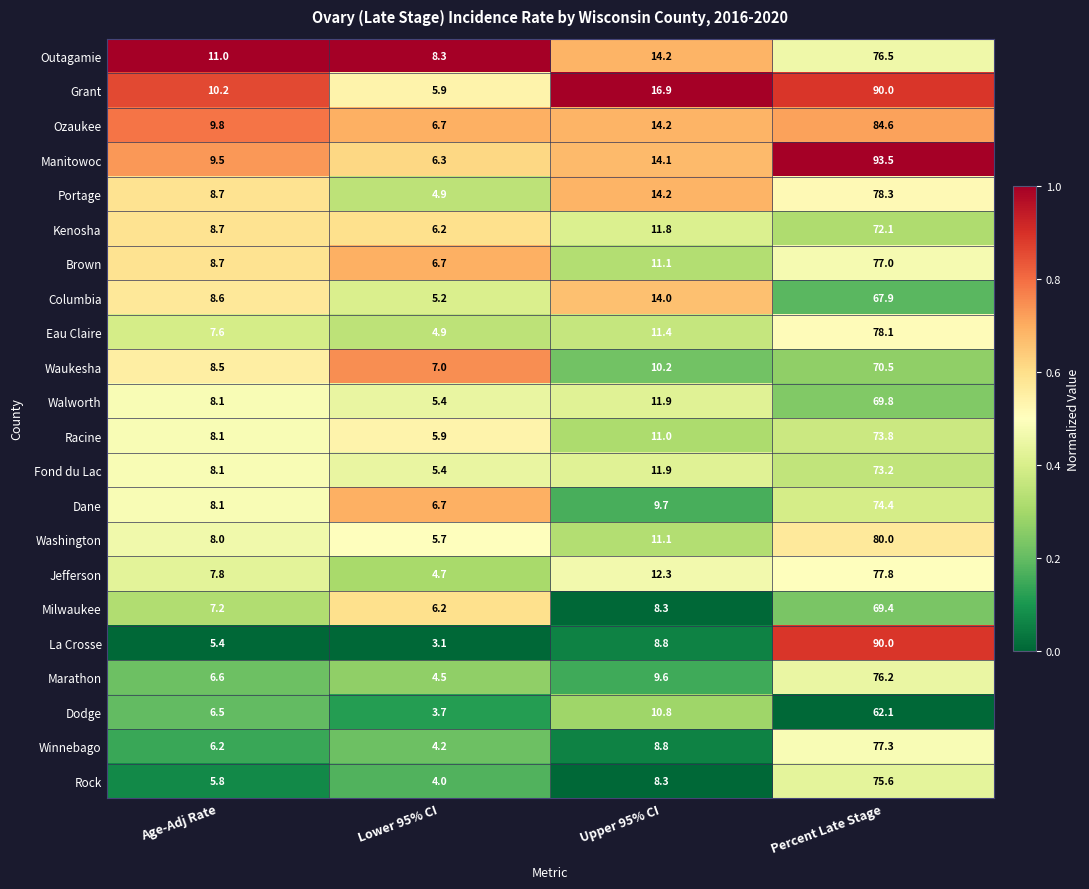

What is the average value of the Outagamie series?

27.5